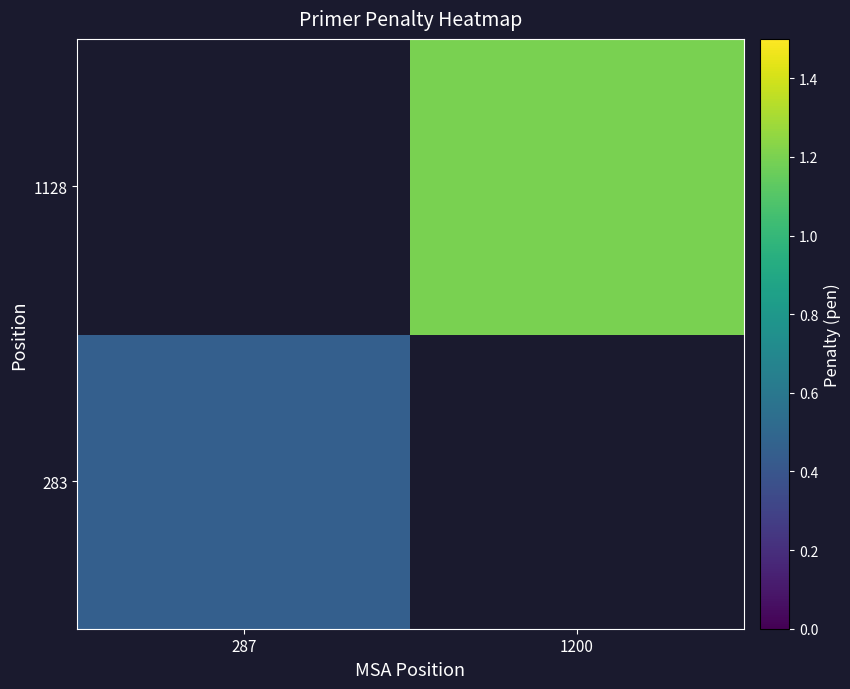

Where is 283 nearest to the value 0?

287